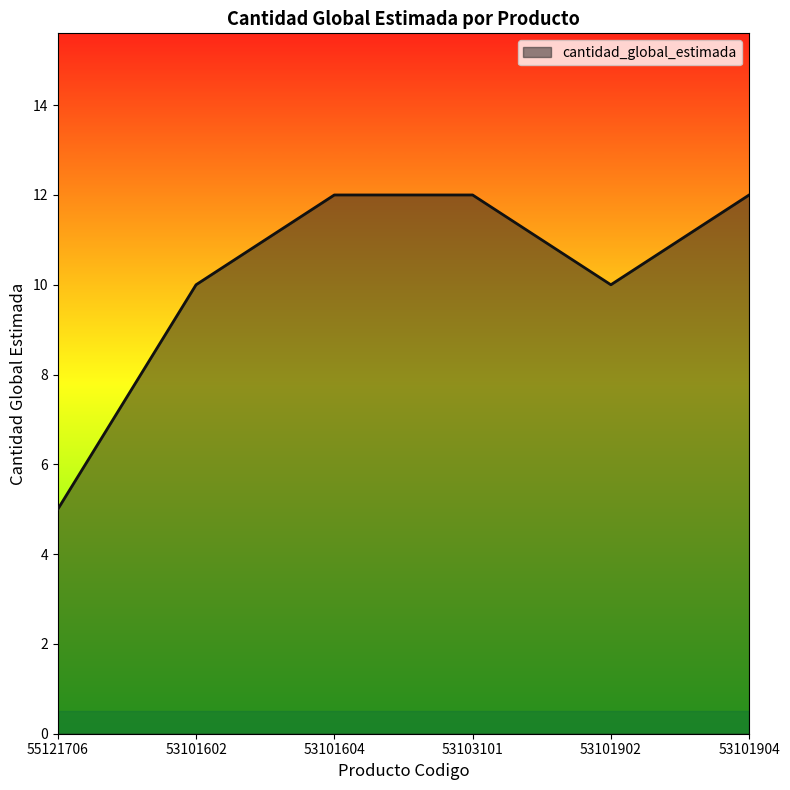

What is the sum of the values at 53103101 and 53101904?

24